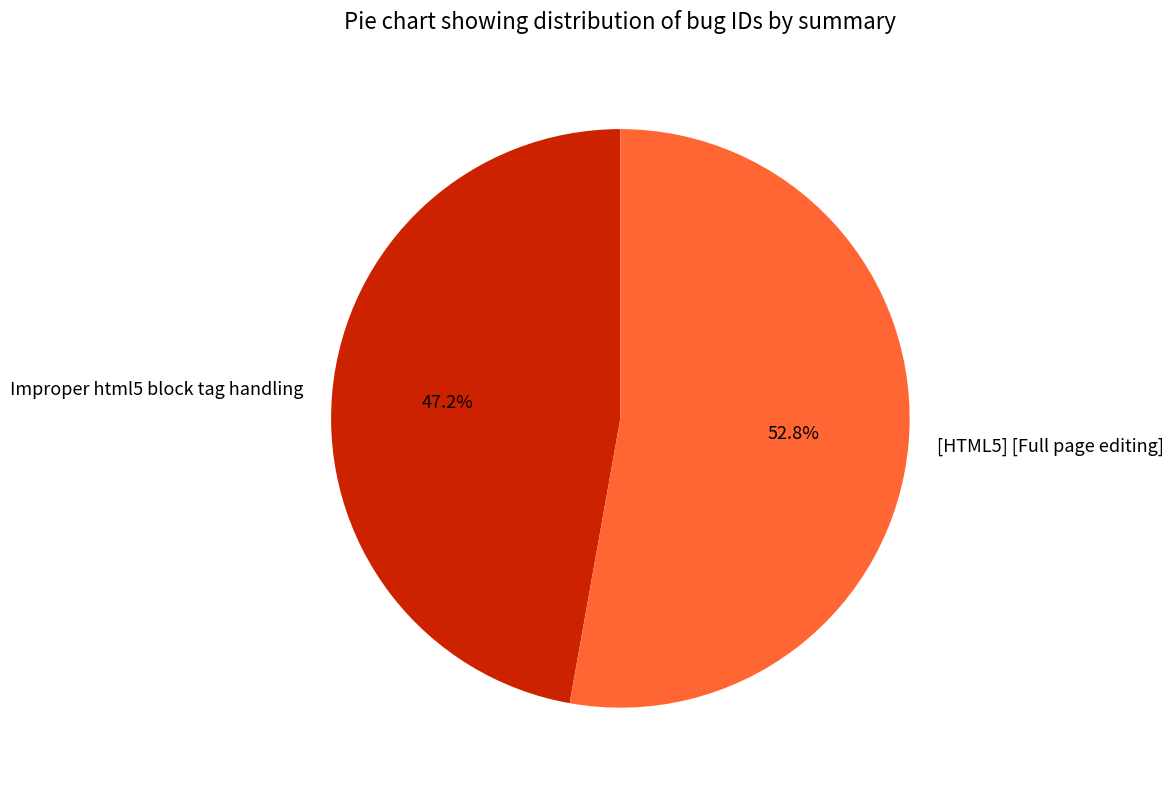

What percentage is the [HTML5] [Full page editing] slice, to the nearest percent?

53%